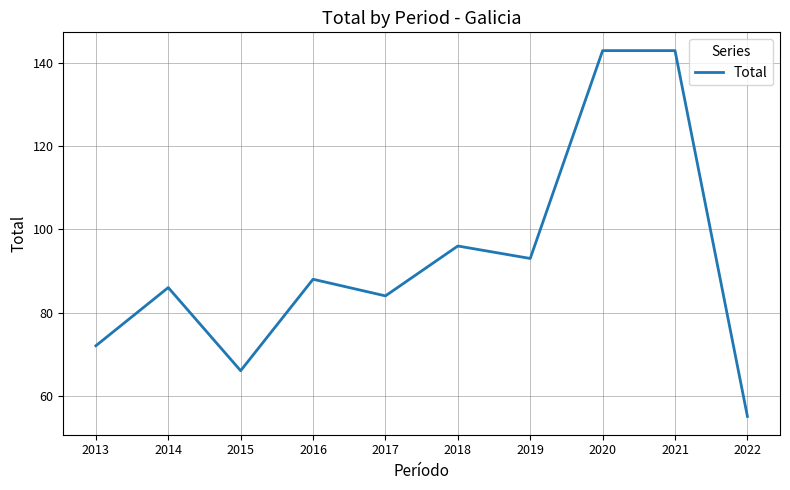

Reading left to right, extract all data points from this chart.

72	86	66	88	84	96	93	143	143	55